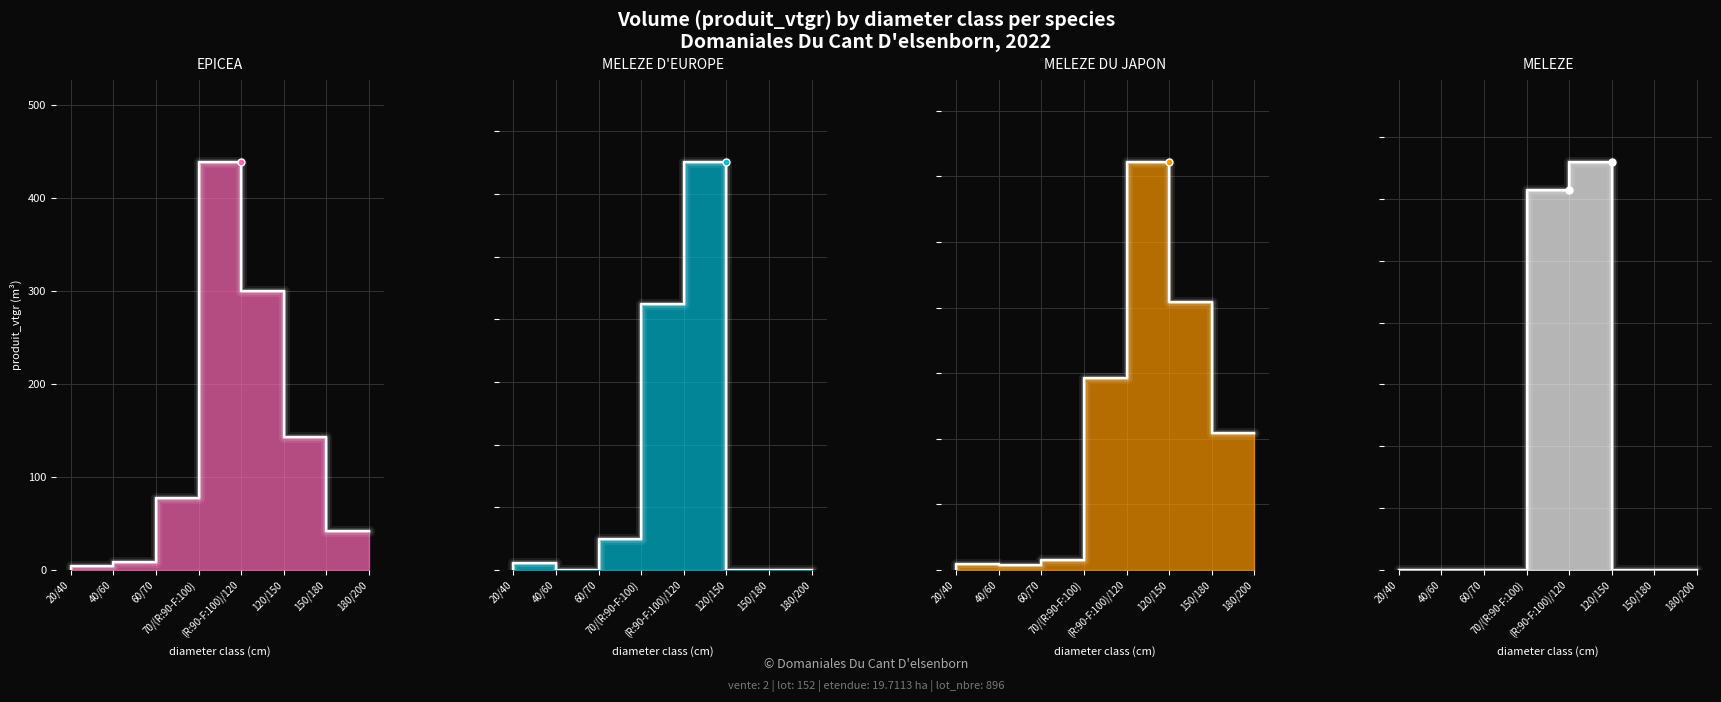

How many values in the MELEZE DU JAPON series exceed 10?

4